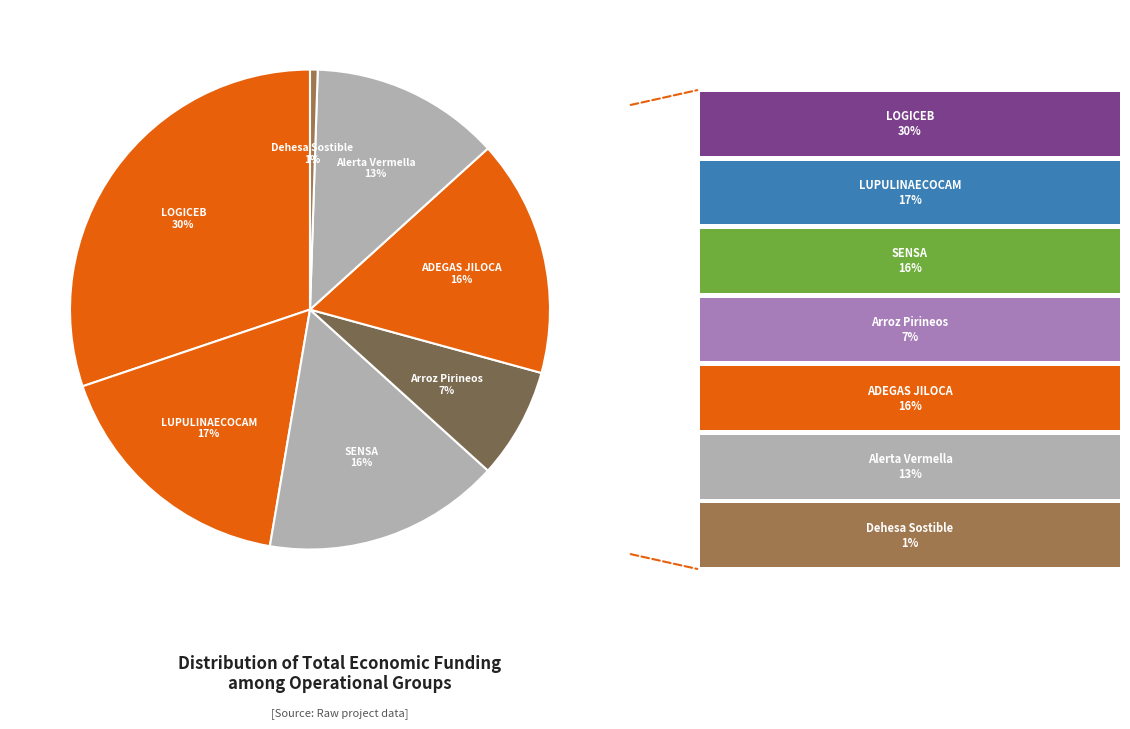

How many slices are in this pie chart?

7